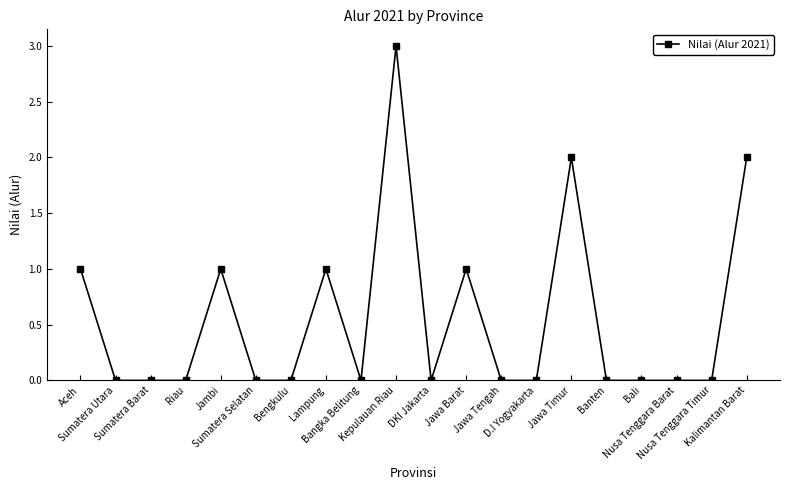

Does the chart display data point markers on the line(s)?

Yes